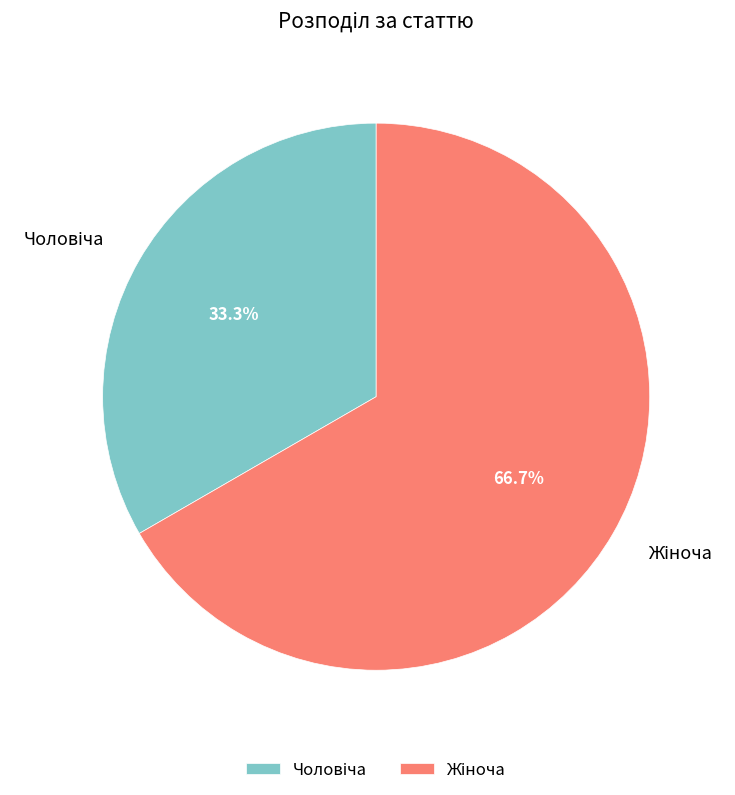

Is there a majority slice in this chart?

Yes